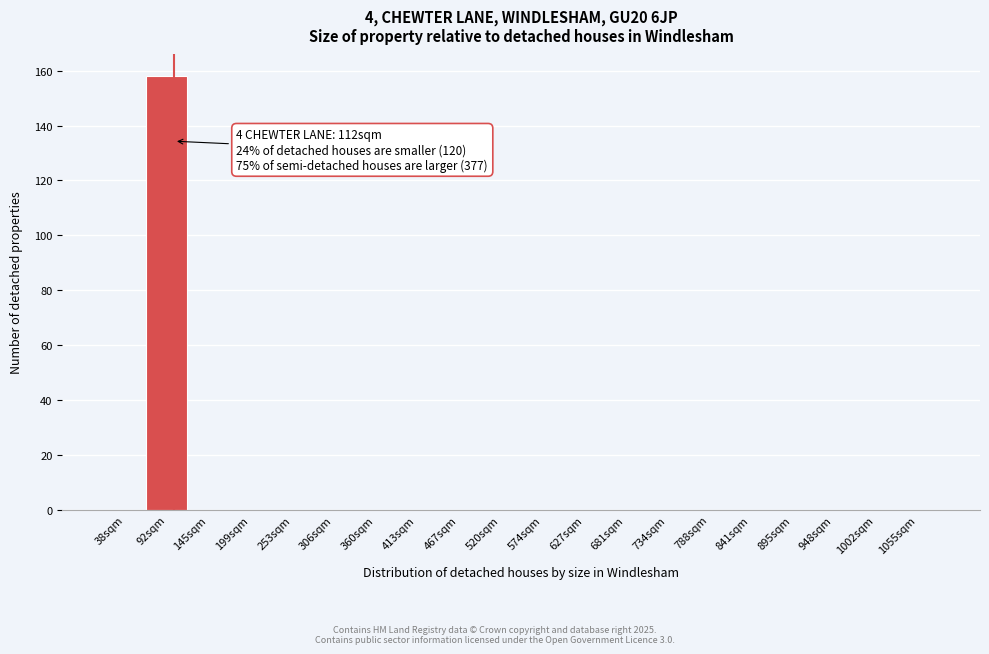

Reading left to right, extract all data points from this chart.

38sqm=0	92sqm=158	145sqm=0	199sqm=0	253sqm=0	306sqm=0	360sqm=0	413sqm=0	467sqm=0	520sqm=0	574sqm=0	627sqm=0	681sqm=0	734sqm=0	788sqm=0	841sqm=0	895sqm=0	948sqm=0	1002sqm=0	1055sqm=0